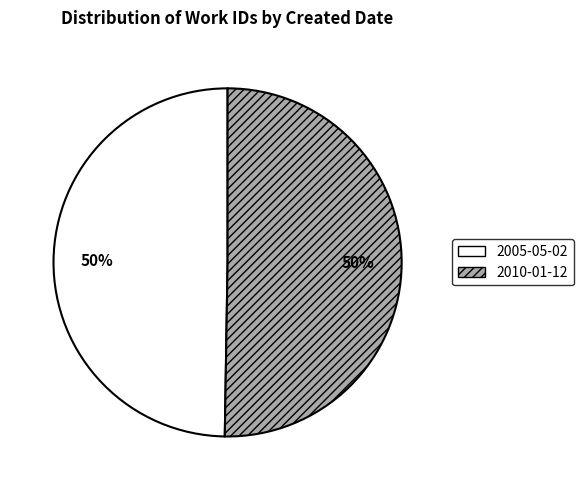

To the nearest percent, what percentage of the pie is 2005-05-02?

50%